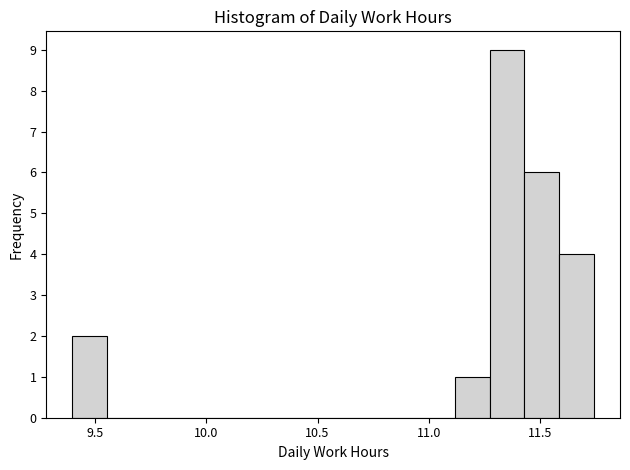

Read against the x-axis, roughly where is the centre of the tallest bar?

11.35